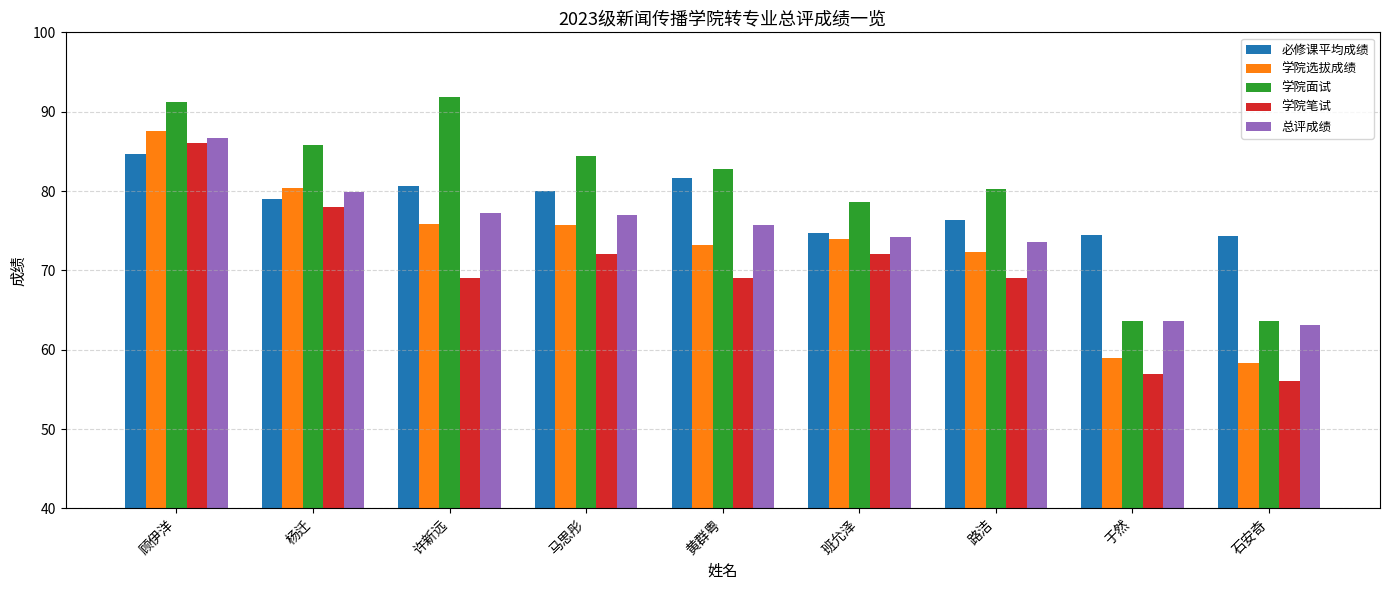

What value does the 学院面试 series have at 杨迁?

85.8